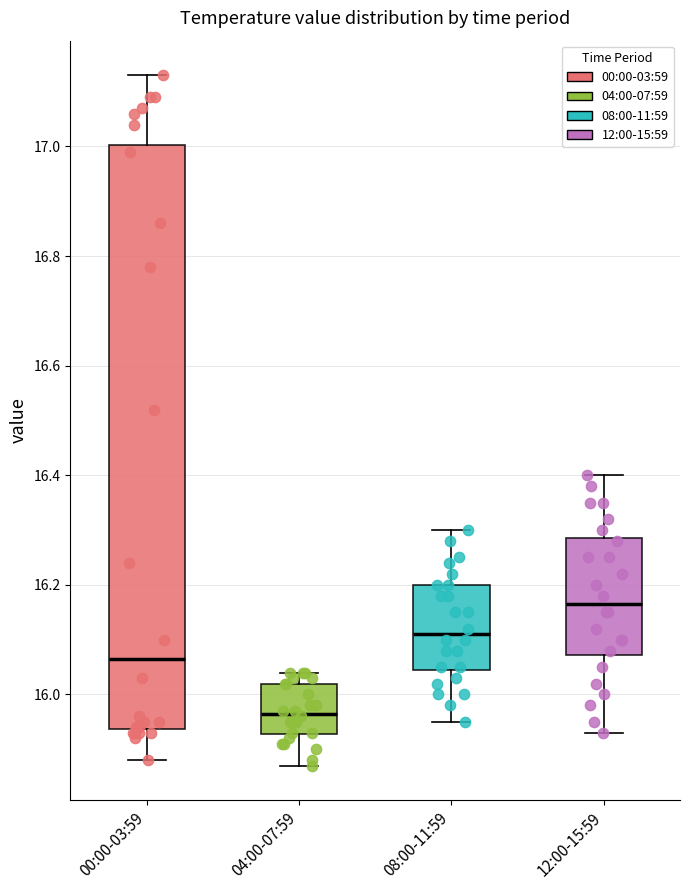

Reading left to right, read every box against the y-axis: the position of its median line, the range the box covers, and the ends of its whiskers. The values are not printed on the chart, so give them approximately, as read against the axis.

00:00-03:59: median 16.06, box 15.94 to 17.00, whiskers 15.88 to 17.14
04:00-07:59: median 15.96, box 15.92 to 16.02, whiskers 15.88 to 16.04
08:00-11:59: median 16.12, box 16.04 to 16.20, whiskers 15.96 to 16.30
12:00-15:59: median 16.16, box 16.08 to 16.28, whiskers 15.94 to 16.40